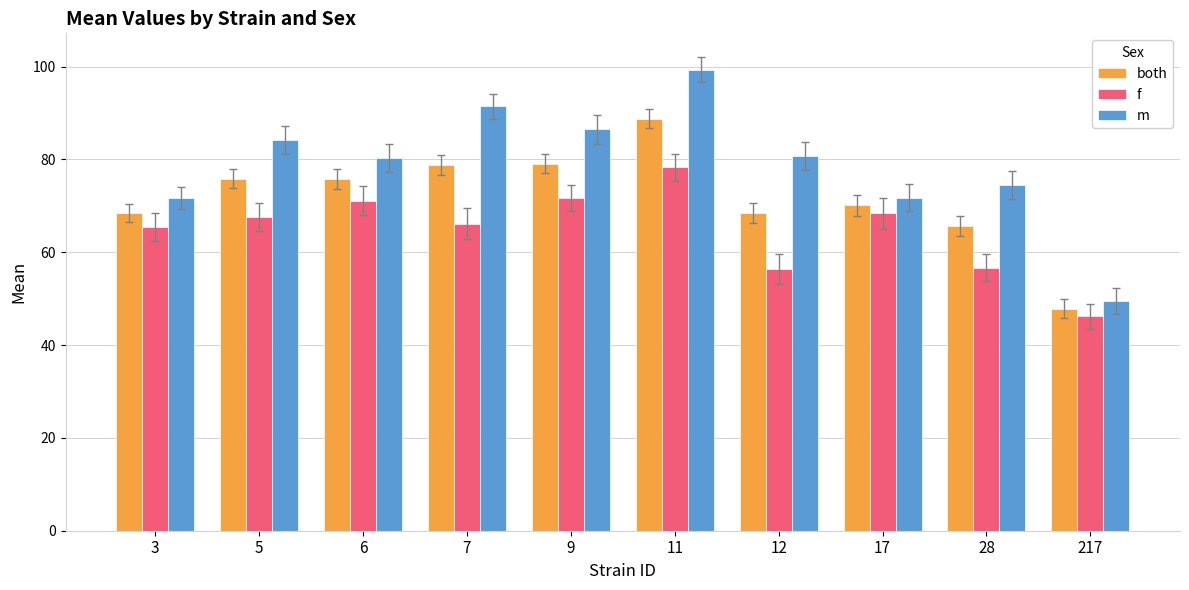

What is the value of the f bar at the 7th from the left?

56.4